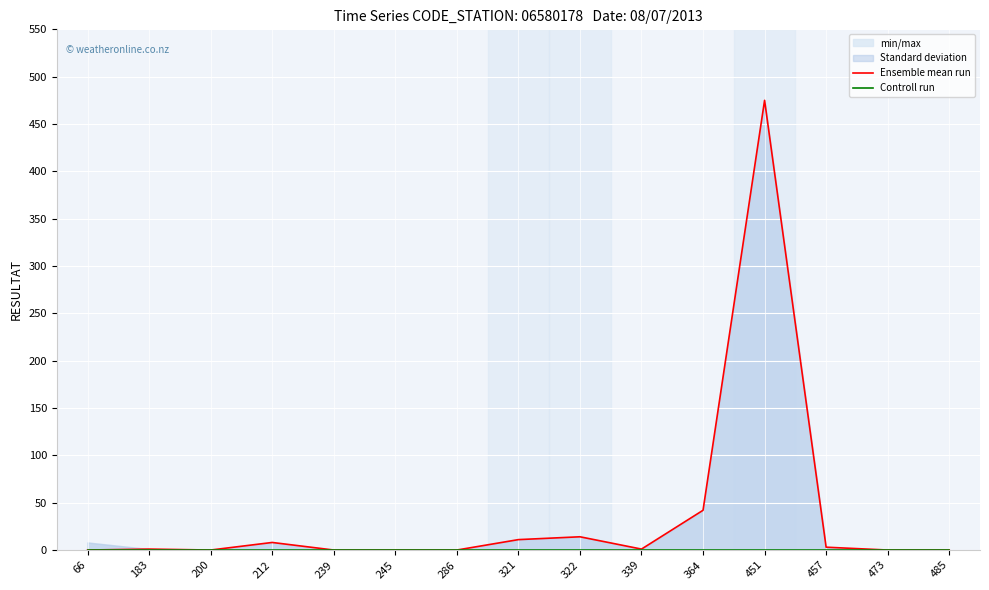

Reading right to left, list all the values displayed in this chart.

Ensemble mean run: 0	0	3	475	42	1	14	11	0	0	0	8	0	1	0
Controll run: 0	0	0	0	0	0	0	0	0	0	0	0	0	0	0